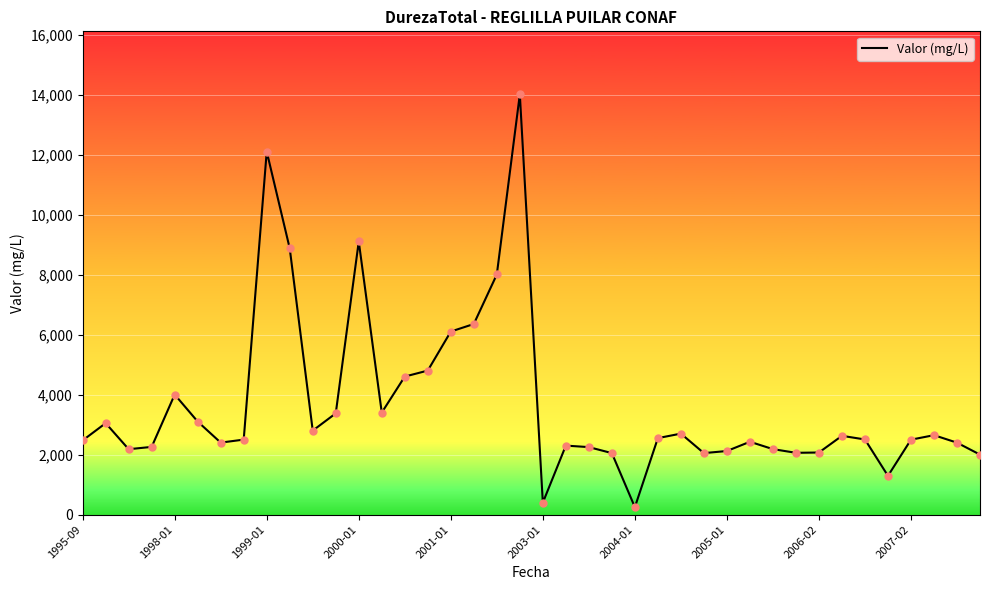

What is the greatest value displayed?

14012